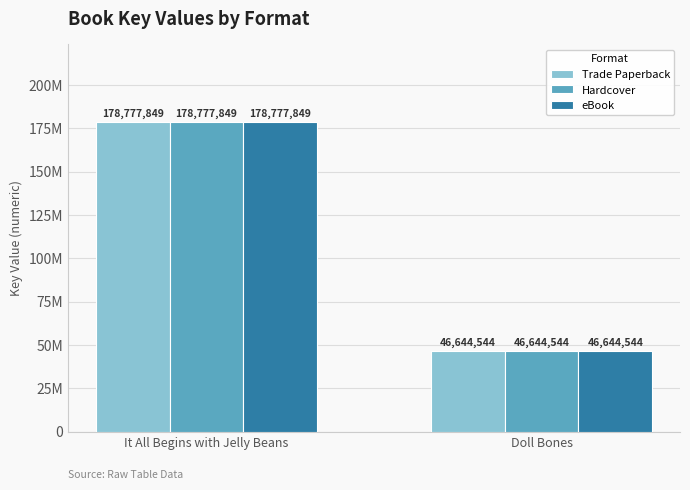

At which category is the sum across all series the highest?

It All Begins with Jelly Beans